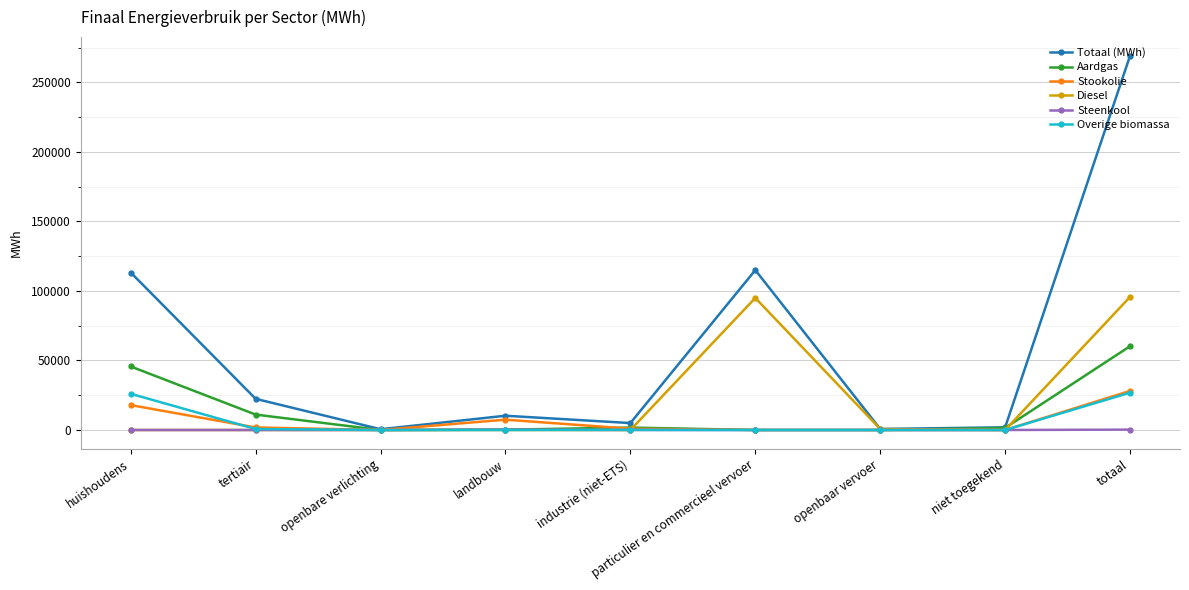

Which series has the largest total across all categories?

Totaal (MWh)